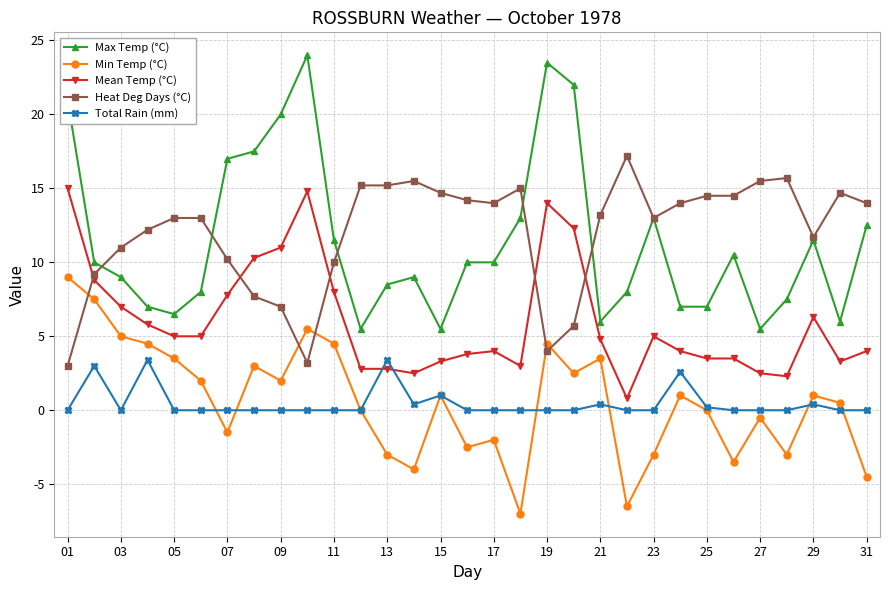

Does the chart display data point markers on the line(s)?

Yes